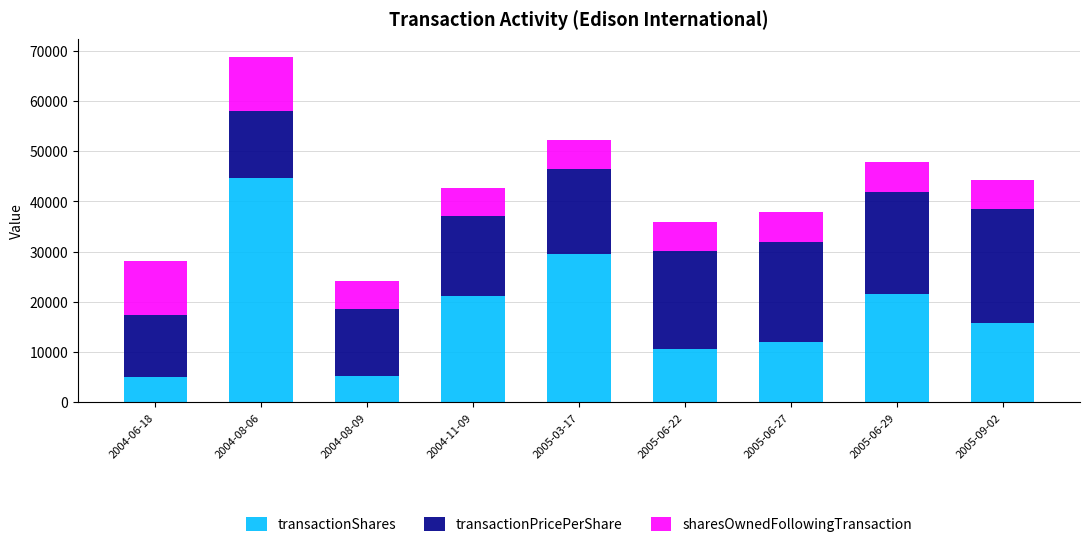

At which label does transactionShares reach its peak?

2004-08-06